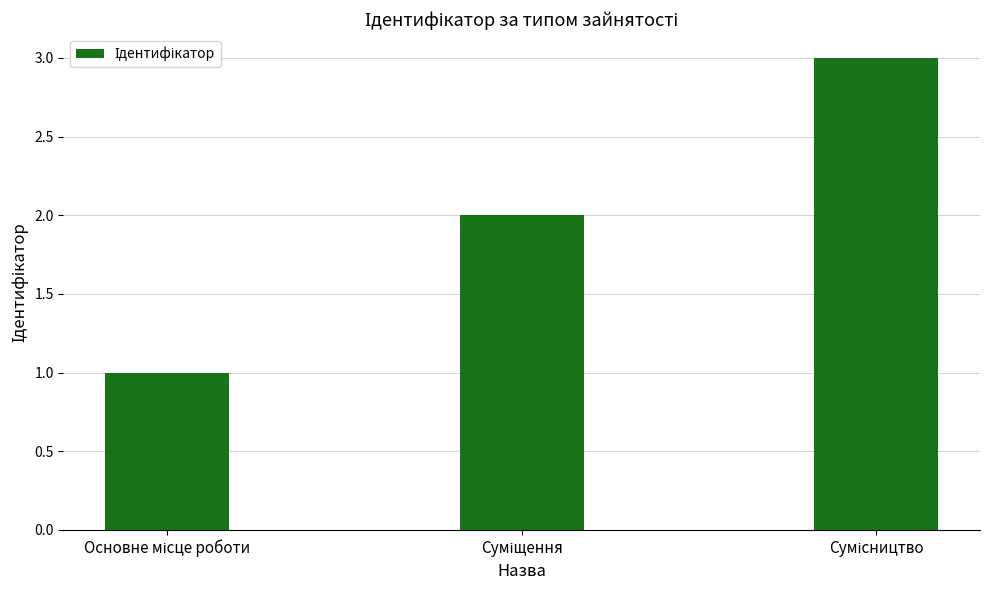

What is the sum of all values?

6